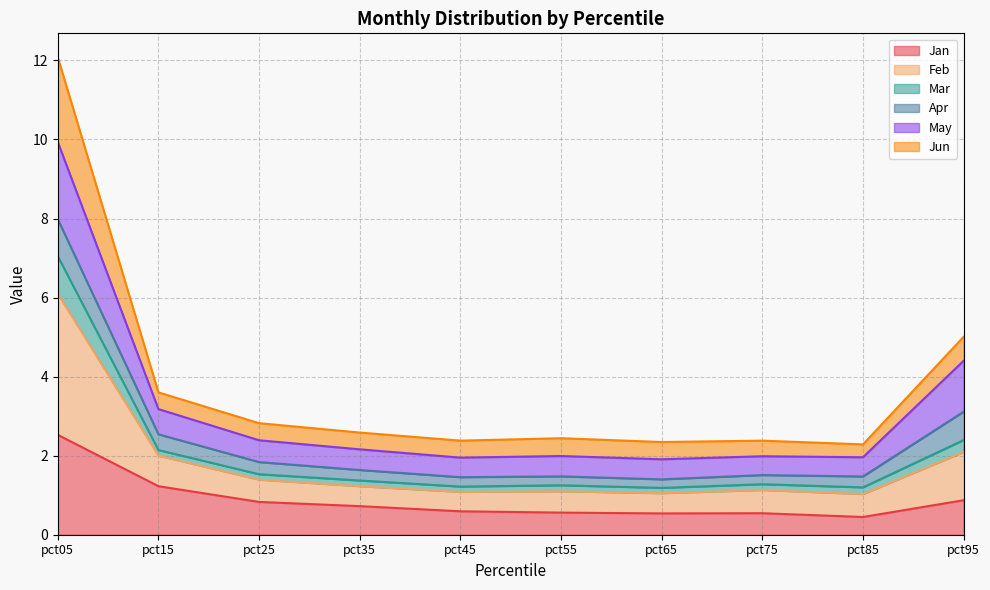

True or false: Mar has a value of 0.3 at pct65.

False